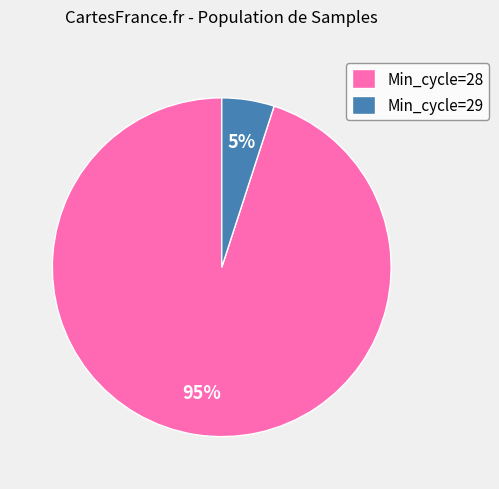

To the nearest percent, what portion does Min_cycle=29 represent?

5%